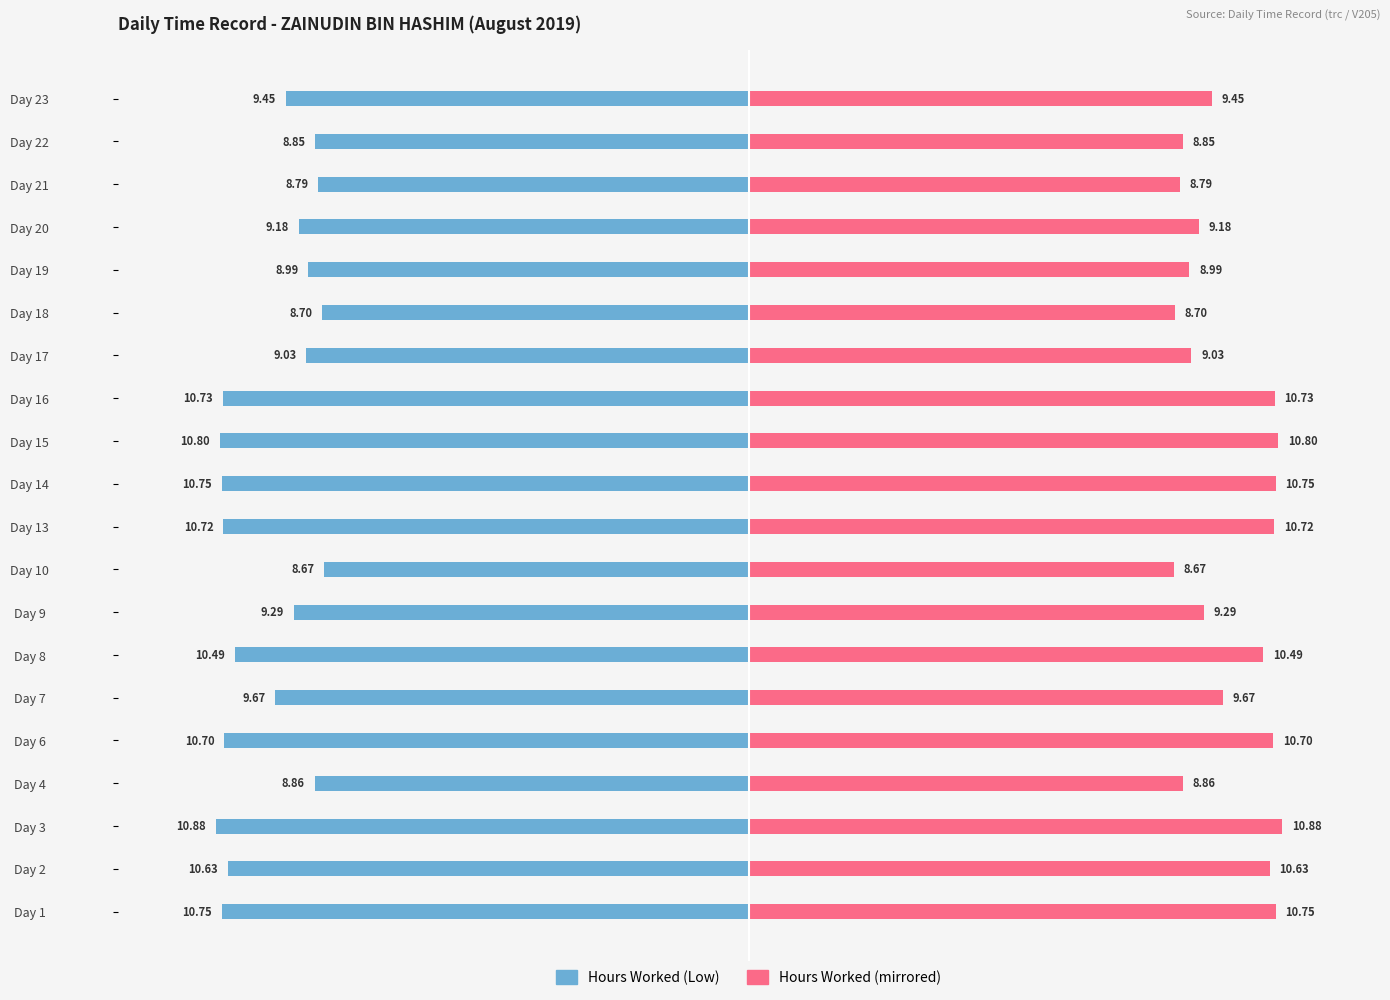

How many groups of bars are there?

20